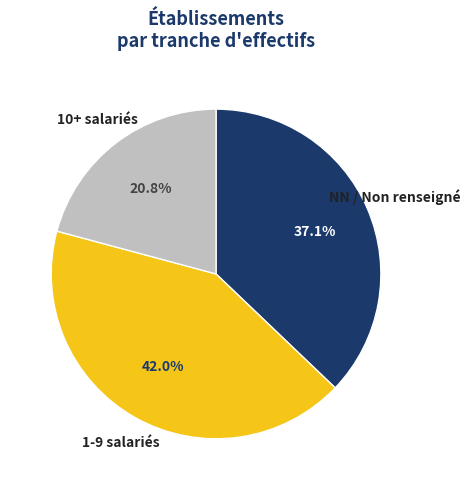

How much of the chart is everything except NN / Non renseigné?

62.9%